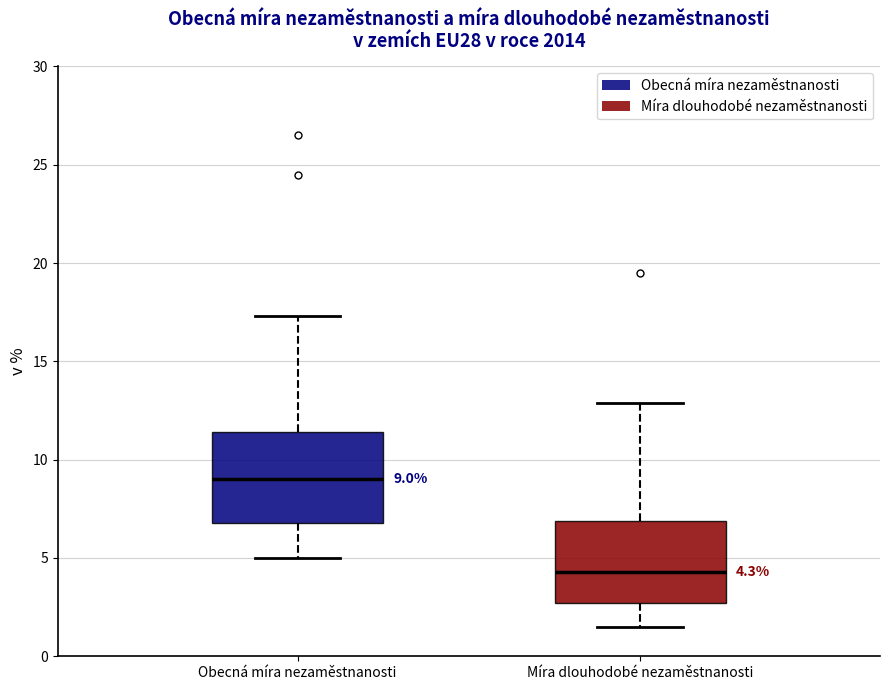

Which box's median line is the highest?

Obecná míra nezaměstnanosti